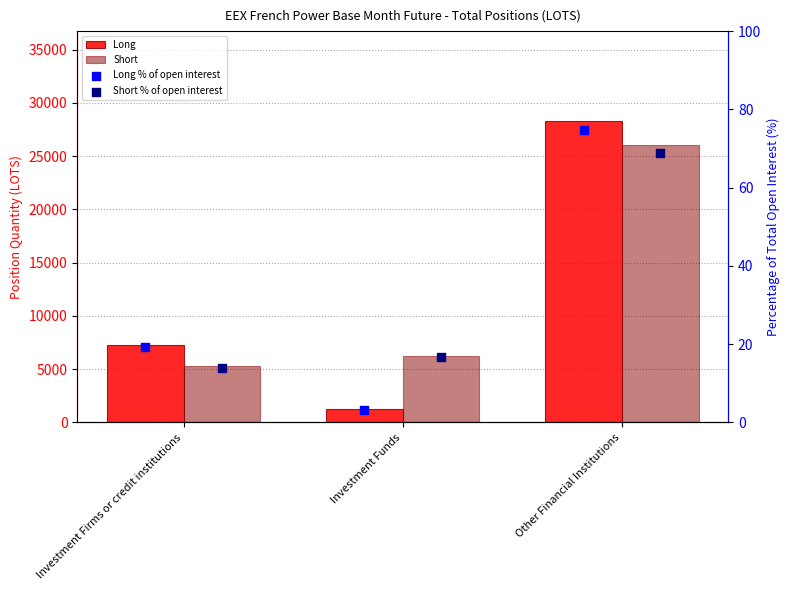

Which series reaches the maximum Y coordinate?

Long